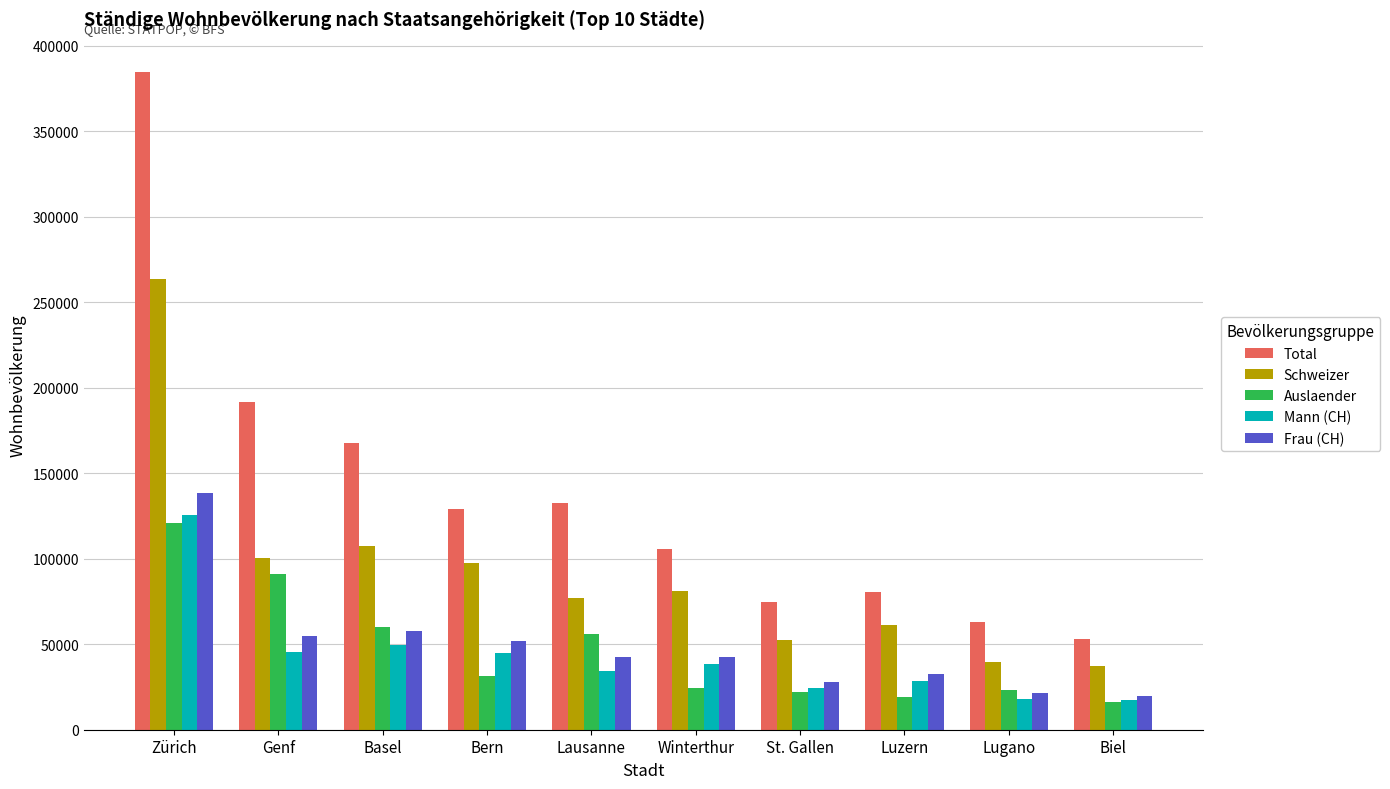

Which series has the largest range (max minus min)?

Total